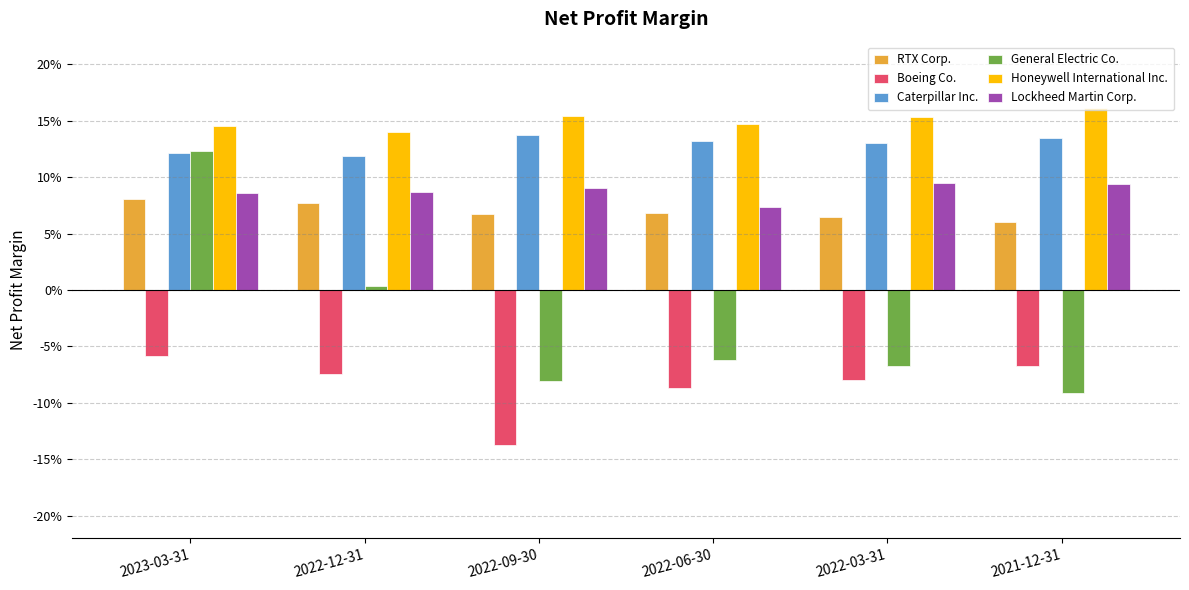

At 2023-03-31, list the series in order from largest to smallest.

Honeywell International Inc., General Electric Co., Caterpillar Inc., Lockheed Martin Corp., RTX Corp., Boeing Co.